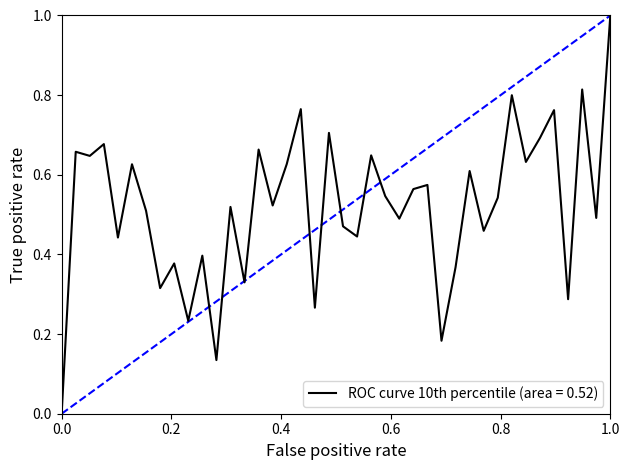

What is the maximum value shown in the chart?

1.0